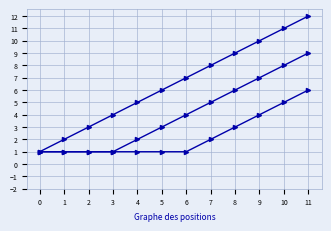

How many distinct data groups are displayed?

3